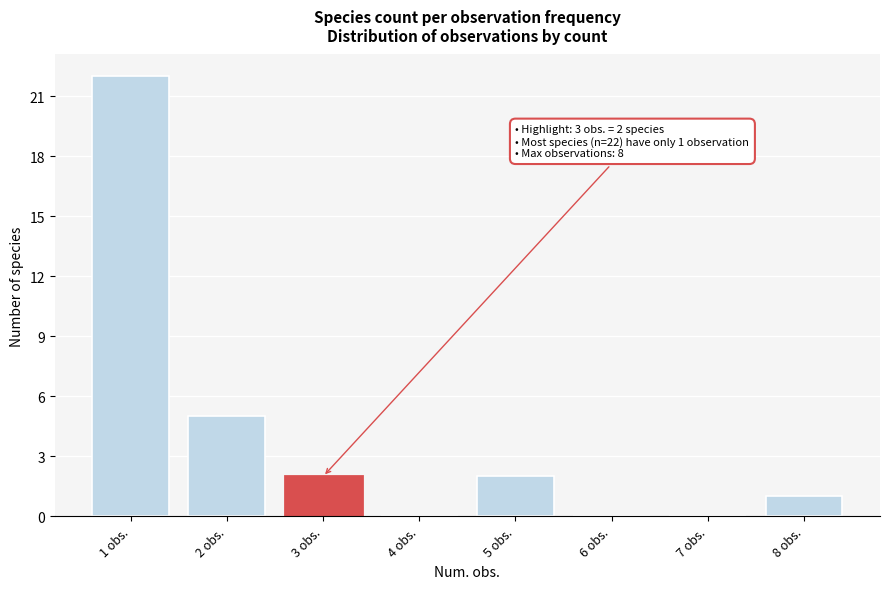

Which range on the x-axis has the tallest bar?

0.5 to 1.5